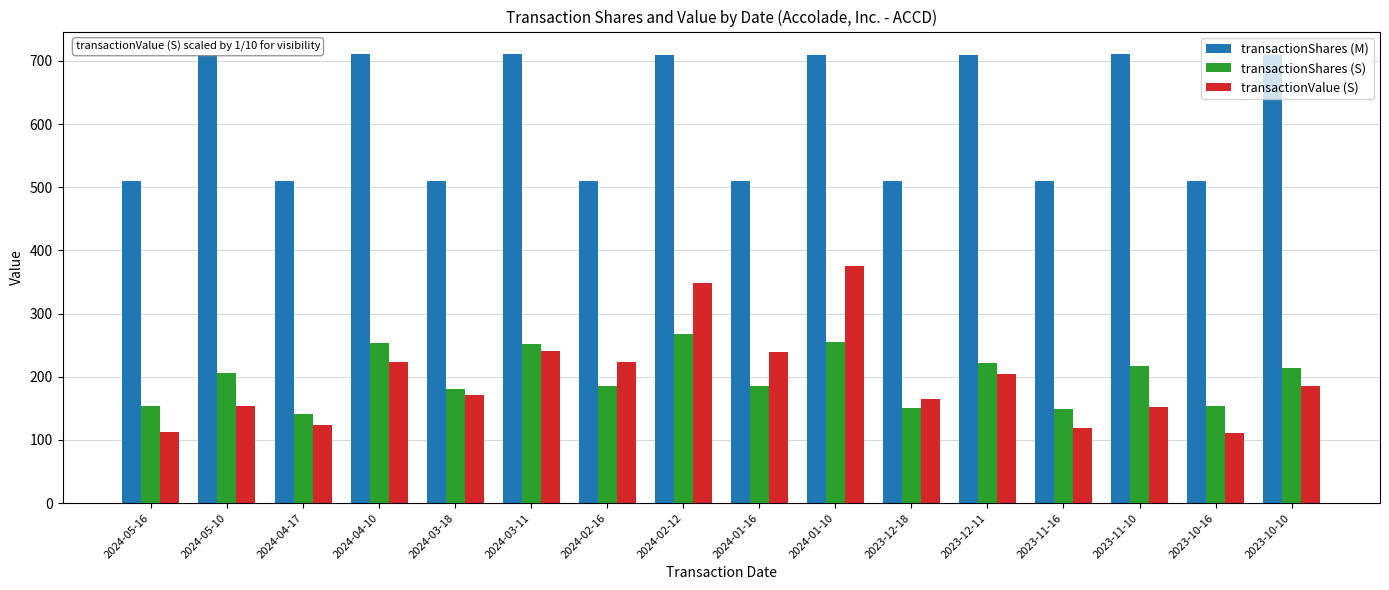

What is the minimum value for transactionShares (M)?

510.0